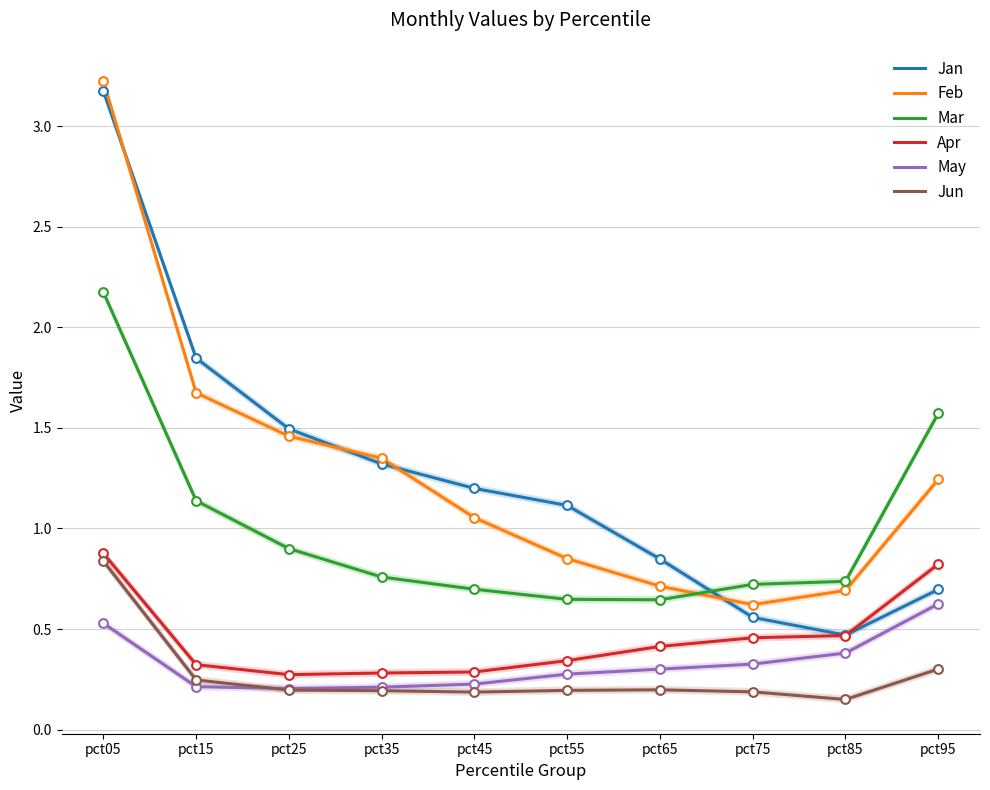

What is the total value across all series at pct95?

5.3